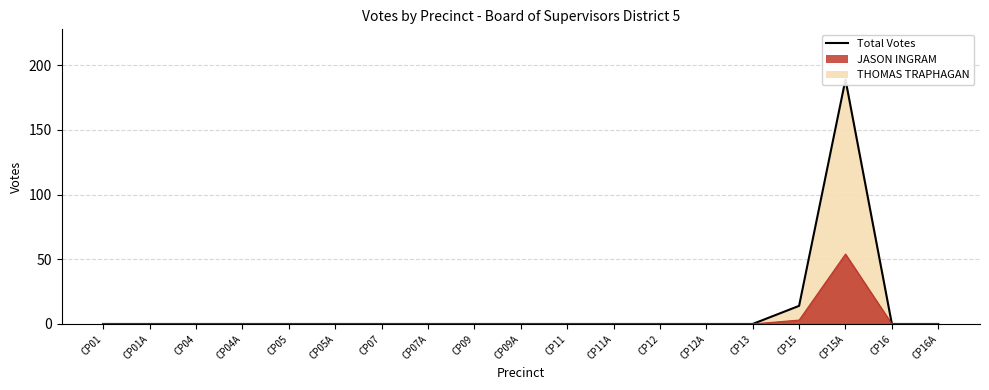

Which category has the highest value in the JASON INGRAM series?

CP15A